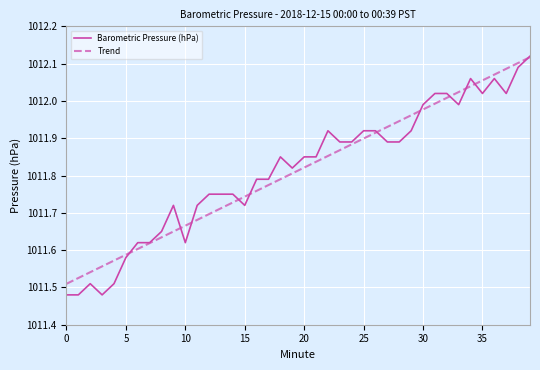

Which series has the largest range (max minus min)?

Barometric Pressure (hPa)